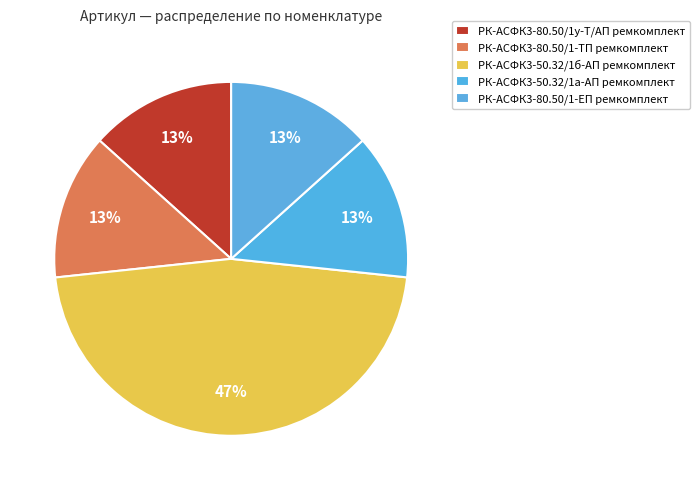

Does РК-АСФК3-80.50/1у-Т/АП ремкомплект represent more than half of the total?

No